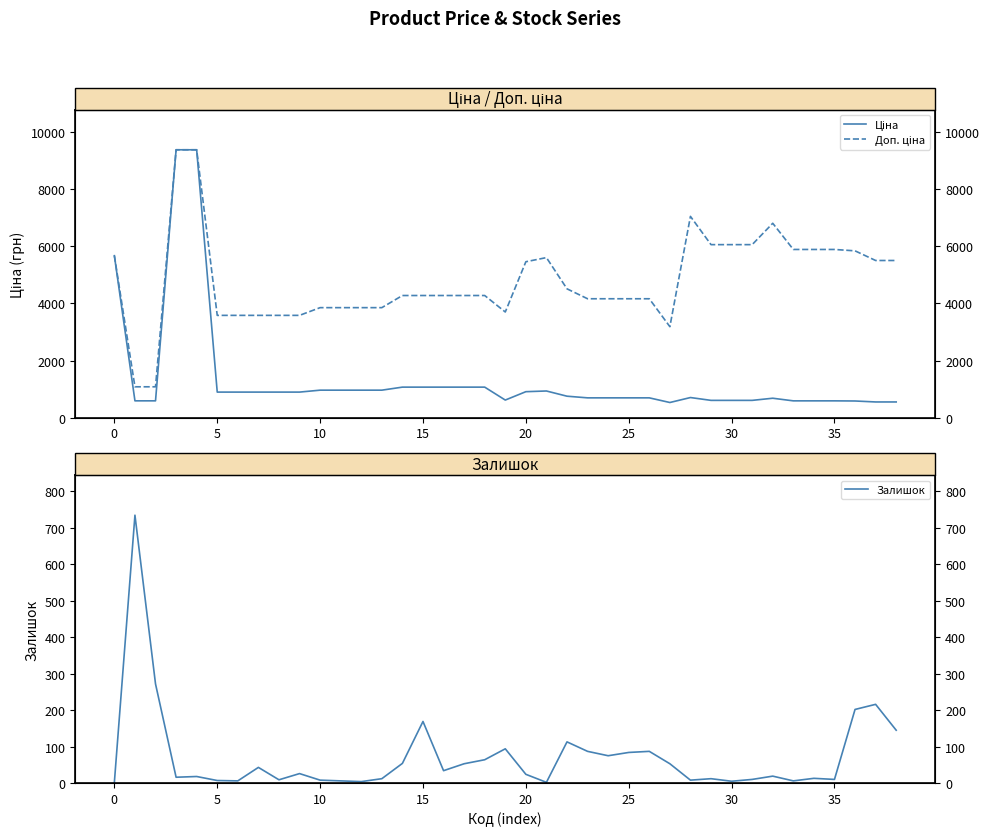

Does the chart have visible grid lines?

No